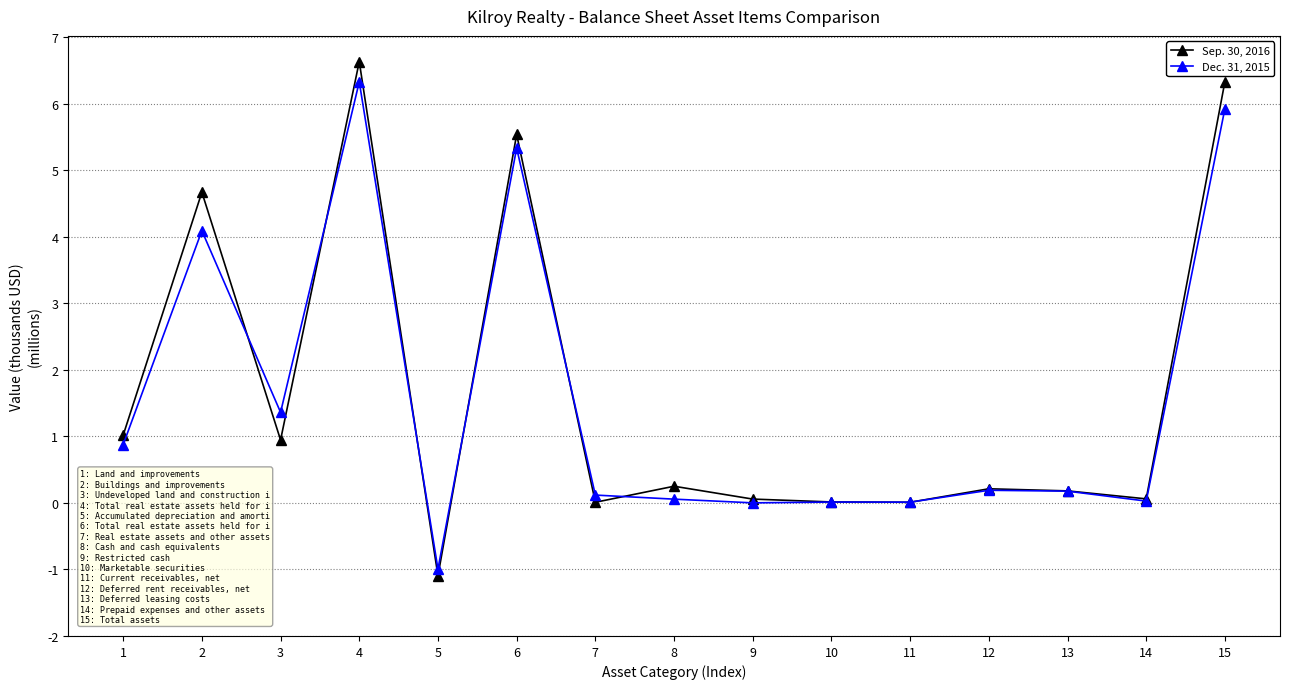

At how many categories does at least one series exceed 4?

4